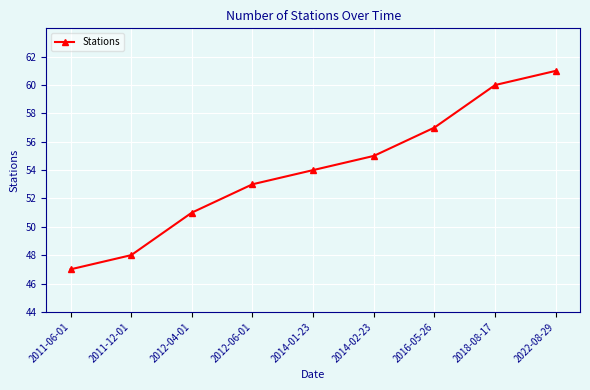

Is this an area chart (filled region under the line)?

No